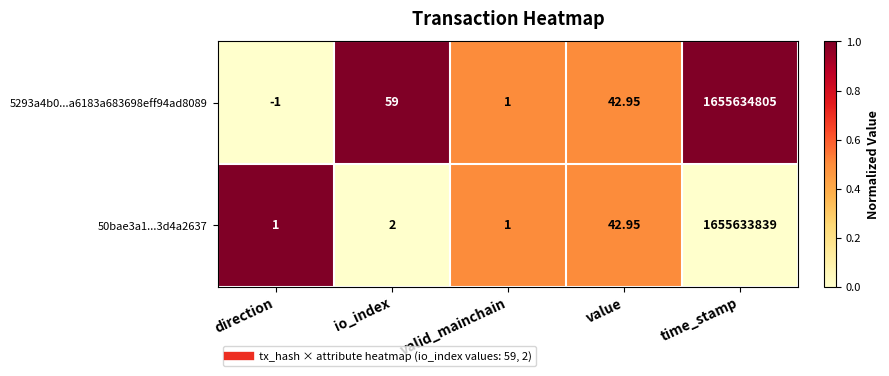

Between io_index and valid_mainchain, which series saw the biggest shift?

5293a4b0...a6183a683698eff94ad8089